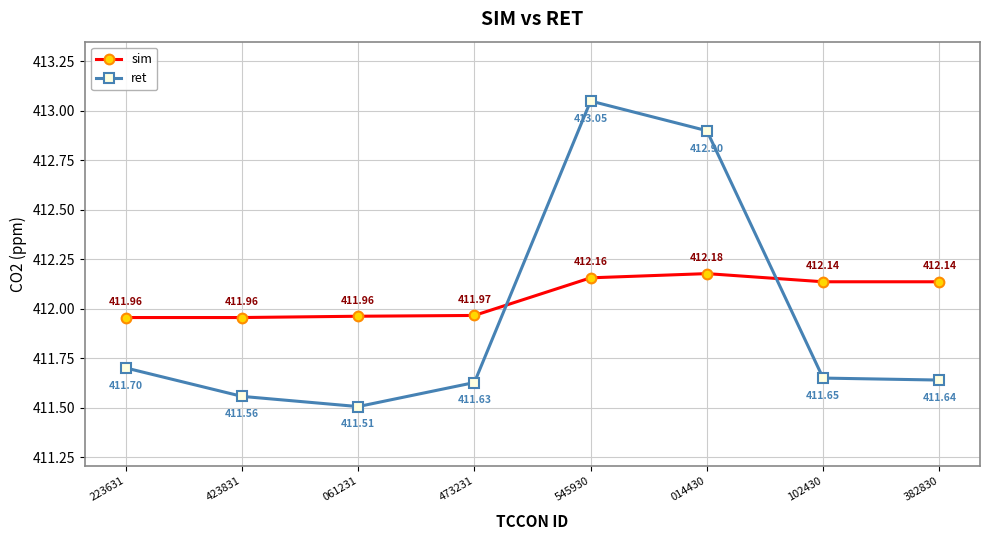

What are all the series names shown in the legend?

sim, ret